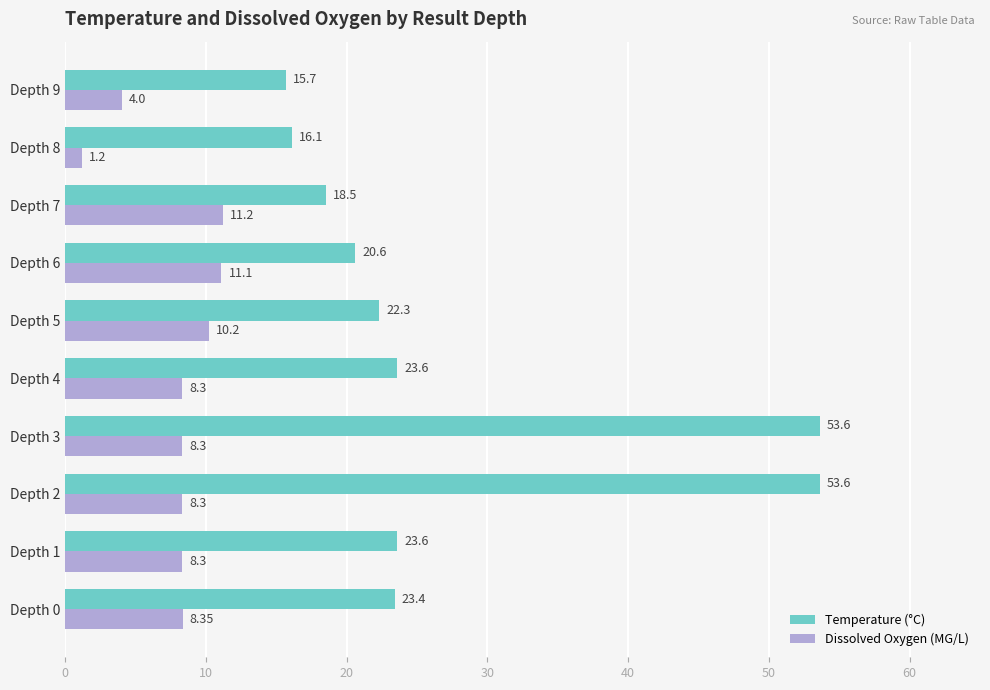

List the series in order of their overall mean, lowest first.

Dissolved Oxygen (MG/L), Temperature (°C)